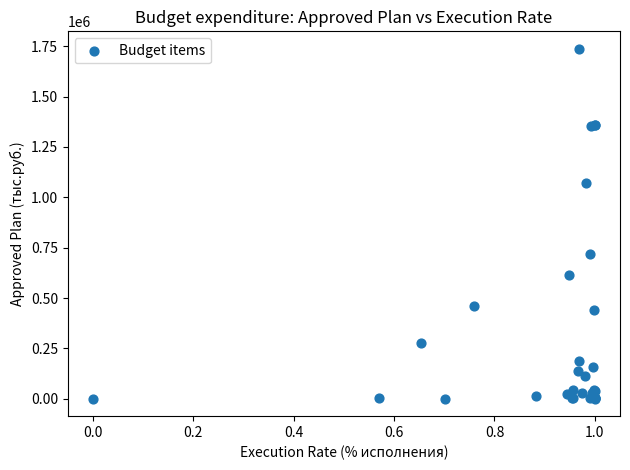

What Y value in the scatter plot is closest to 868775?

717397.6